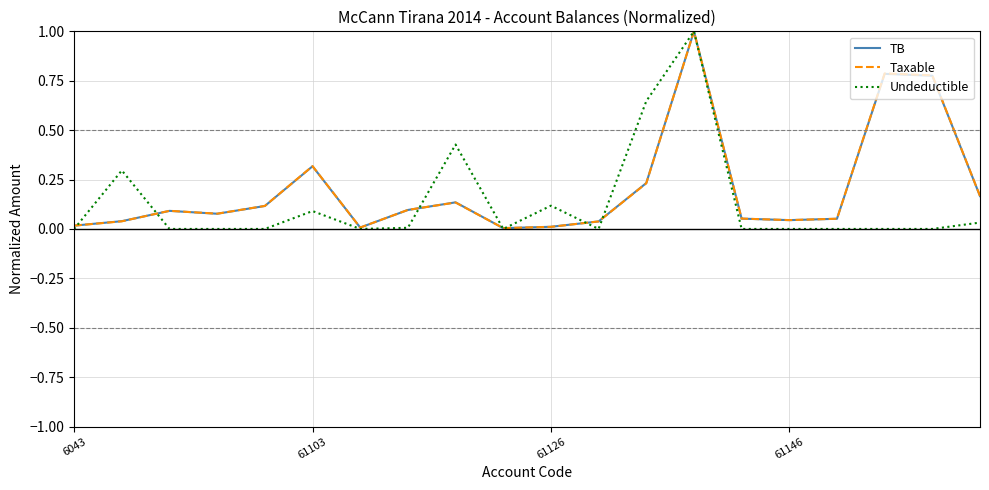

What is the difference between the maximum and minimum values in the Taxable series?

1.0